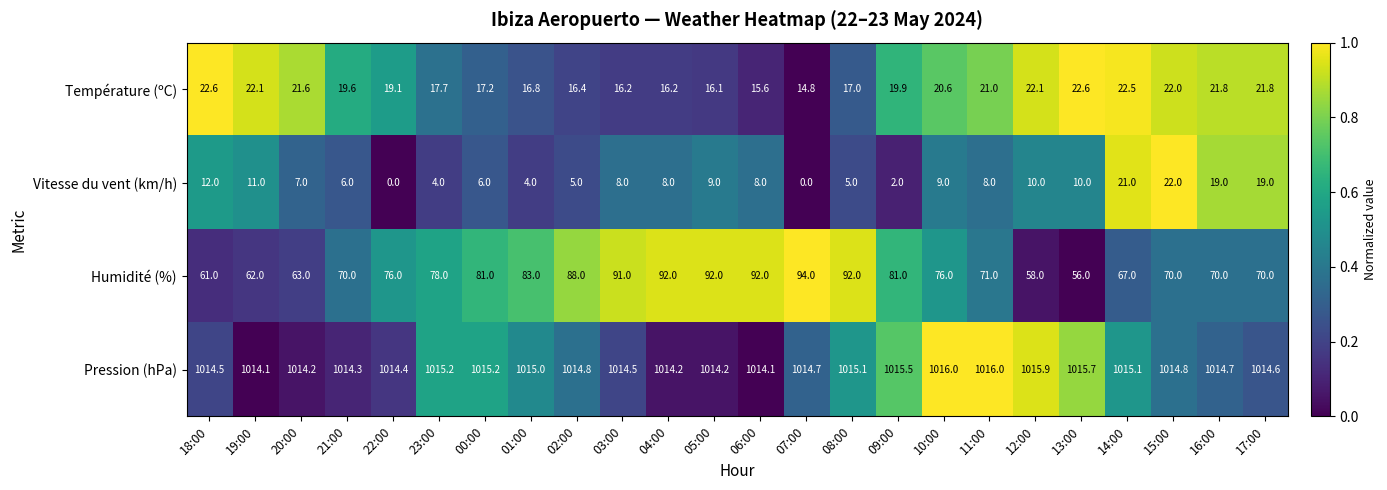

How many distinct data groups are displayed?

4